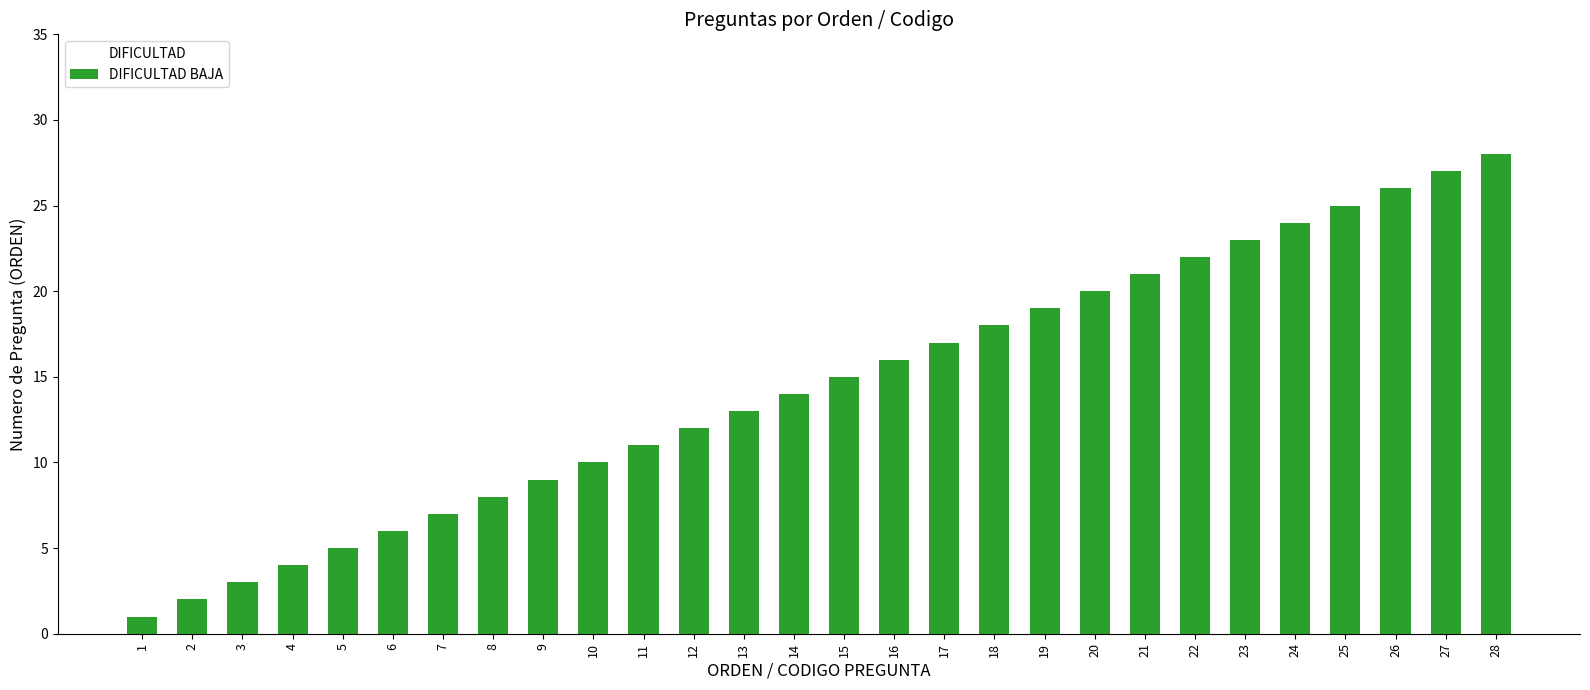

Which category has the lowest value across all series?

1